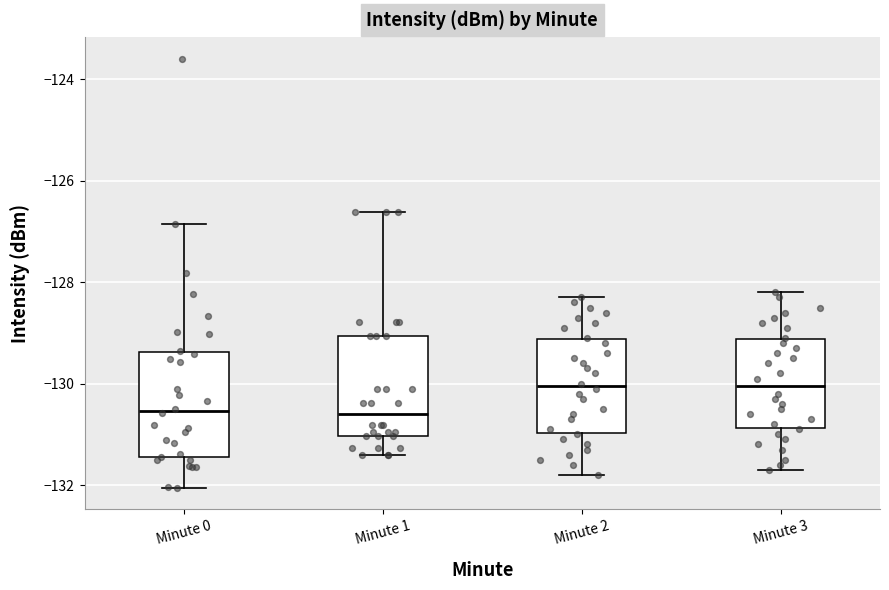

Reading left to right, transcribe this box plot: for each box, give where its median line is, the range the box spans, and where its two whiskers end, as read against the y-axis. The values are not printed on the chart, so give them approximately, as read against the axis.

Minute 0: median -130.6, box -131.4 to -129.4, whiskers -132.0 to -126.8
Minute 1: median -130.6, box -131.0 to -129.0, whiskers -131.4 to -126.6
Minute 2: median -130.0, box -131.0 to -129.2, whiskers -131.8 to -128.2
Minute 3: median -130.0, box -130.8 to -129.2, whiskers -131.6 to -128.2